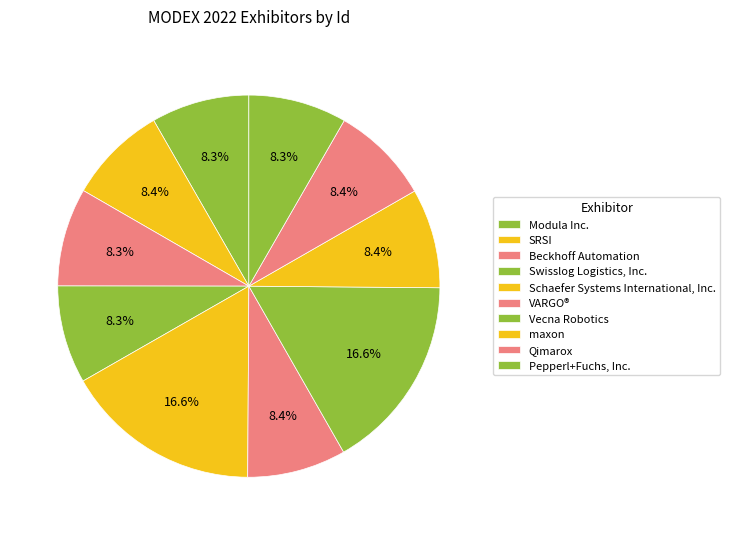

How many slices are in this pie chart?

10